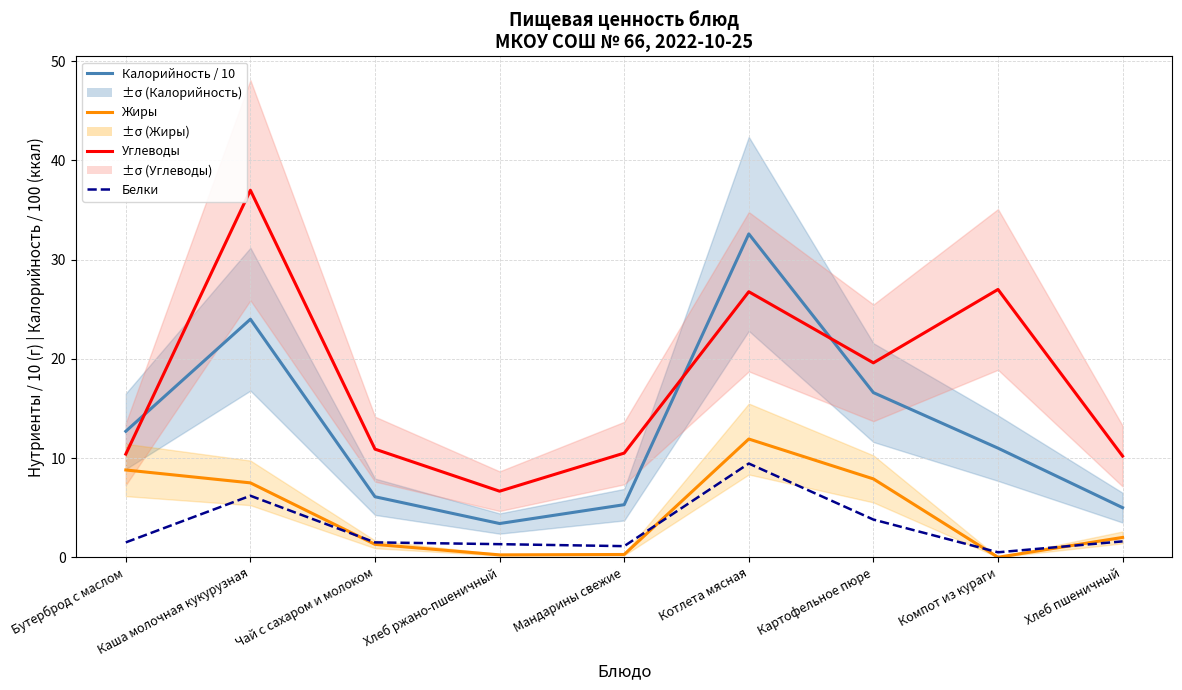

Which series has the largest range (max minus min)?

Углеводы